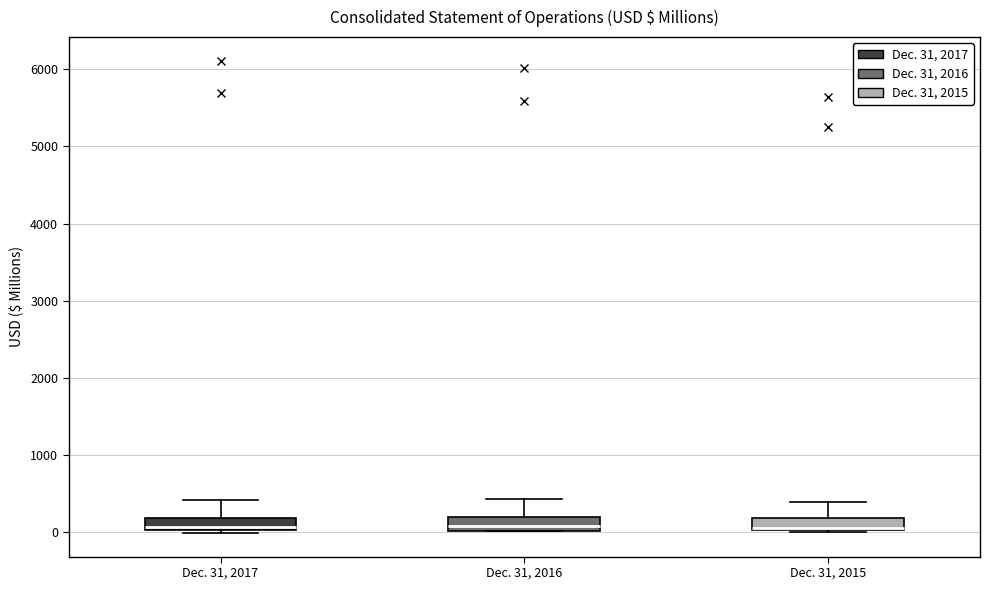

Reading left to right, read every box against the y-axis: the position of its median line, the range the box covers, and the ends of its whiskers. The values are not printed on the chart, so give them approximately, as read against the axis.

Dec. 31, 2017: median 100, box 0 to 200, whiskers 0 (just below the box's lower edge) to 400
Dec. 31, 2016: median 100, box 0 to 200, whiskers 0 to 400
Dec. 31, 2015: median 100, box 0 to 200, whiskers 0 to 400